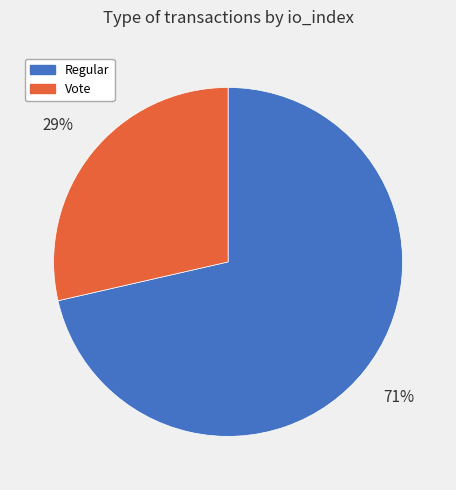

Count the number of slices in the pie.

2